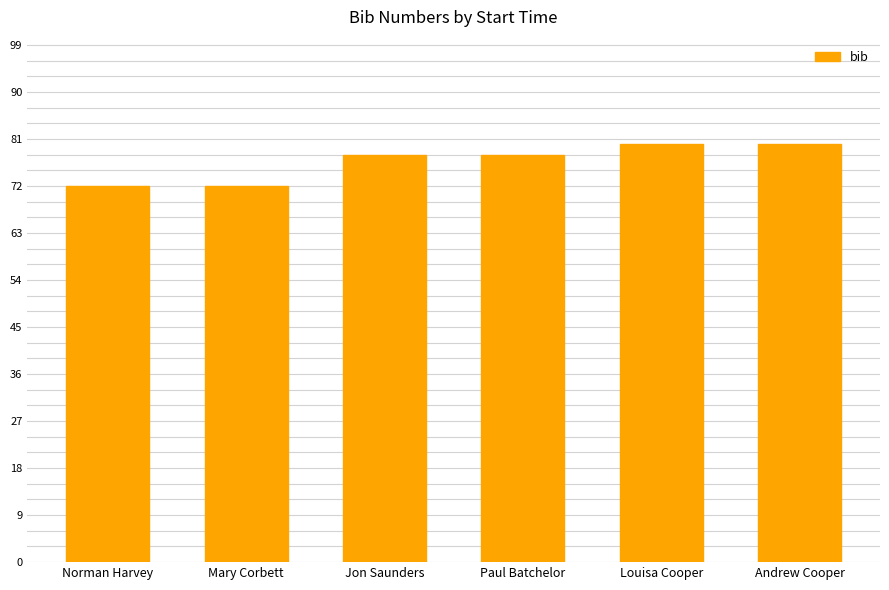

What is the difference between the maximum and minimum values?

8